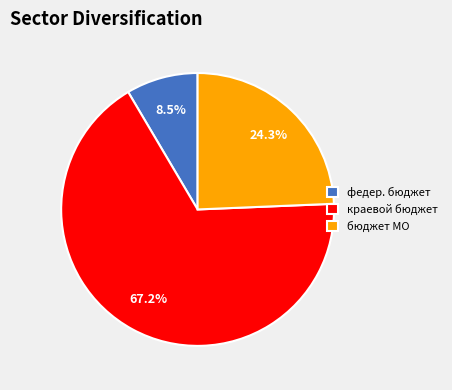

Which category has the smallest portion of the pie?

федер. бюджет